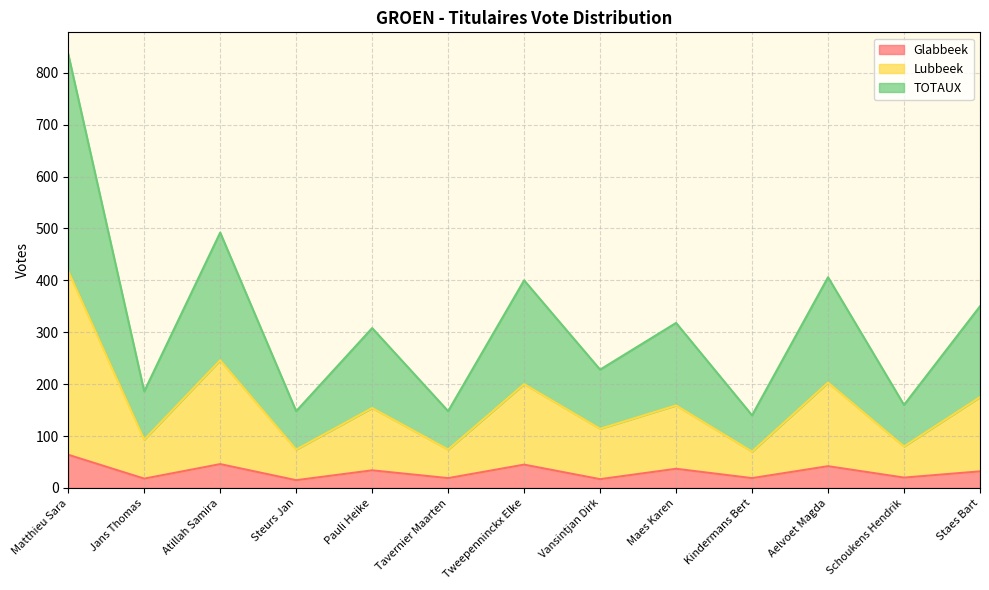

What is the total value across all series at Aelvoet Magda?

406